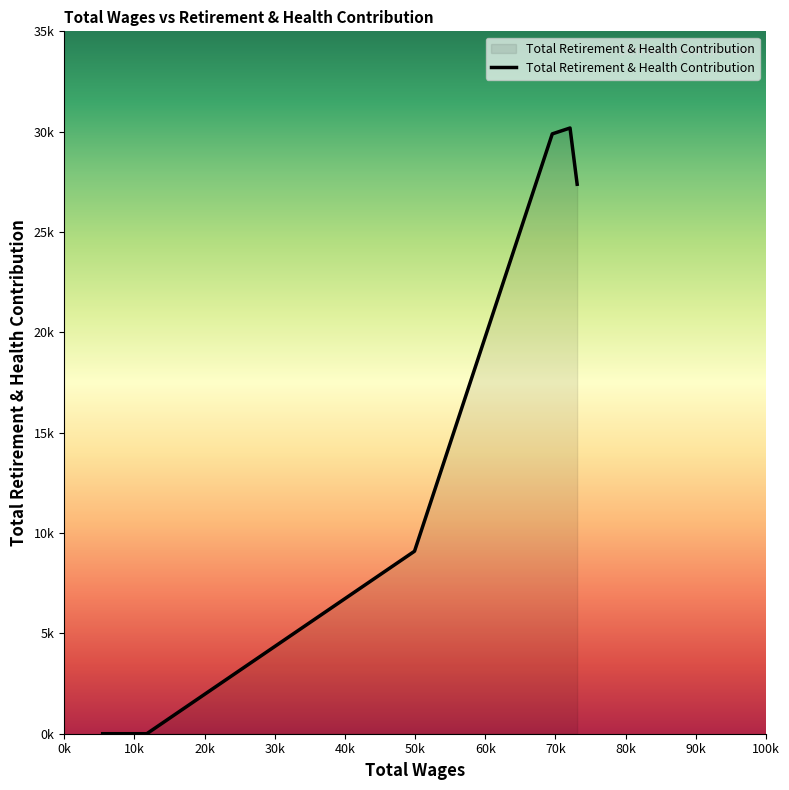

What is the label of the 6th point from the right?

0k